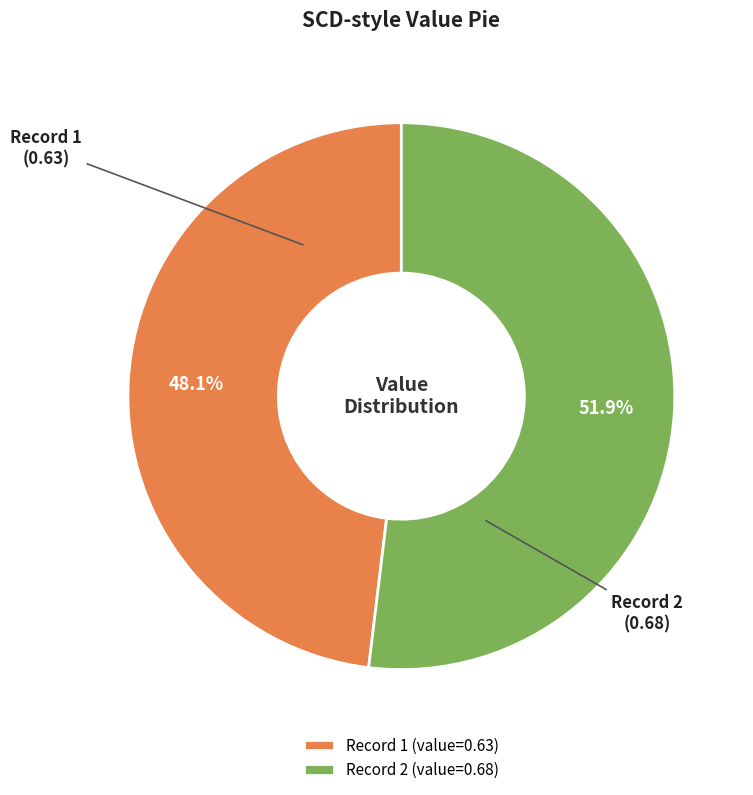

Which slice is the smallest?

Record 1 (value=0.63)